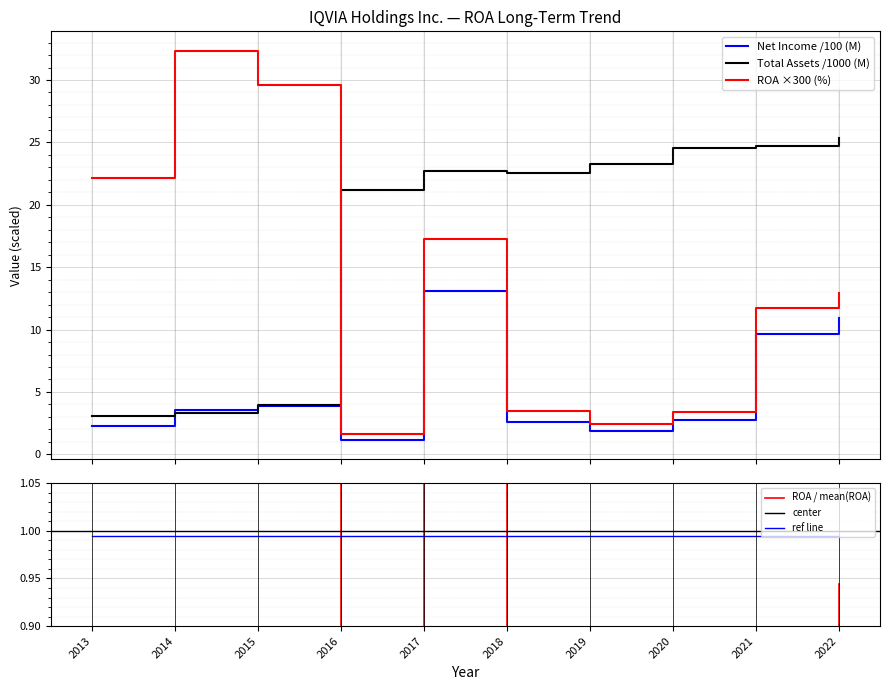

Is the value of Net Income (M) at 2013 greater than the value of ROA at 2019?

No